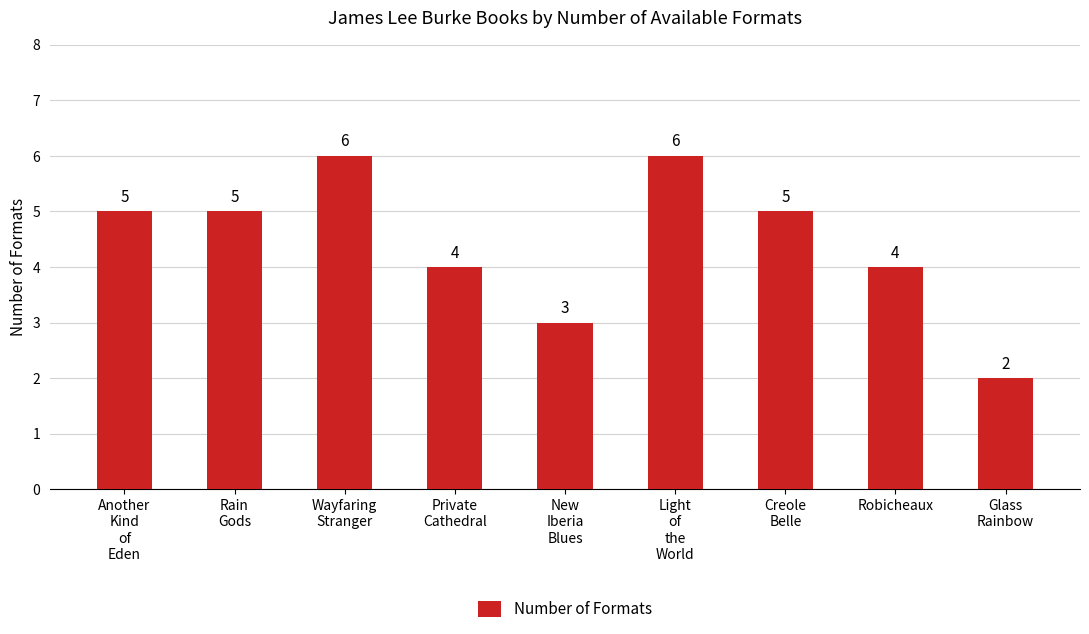

What is the change in value from Rain
Gods to Glass
Rainbow?

-3